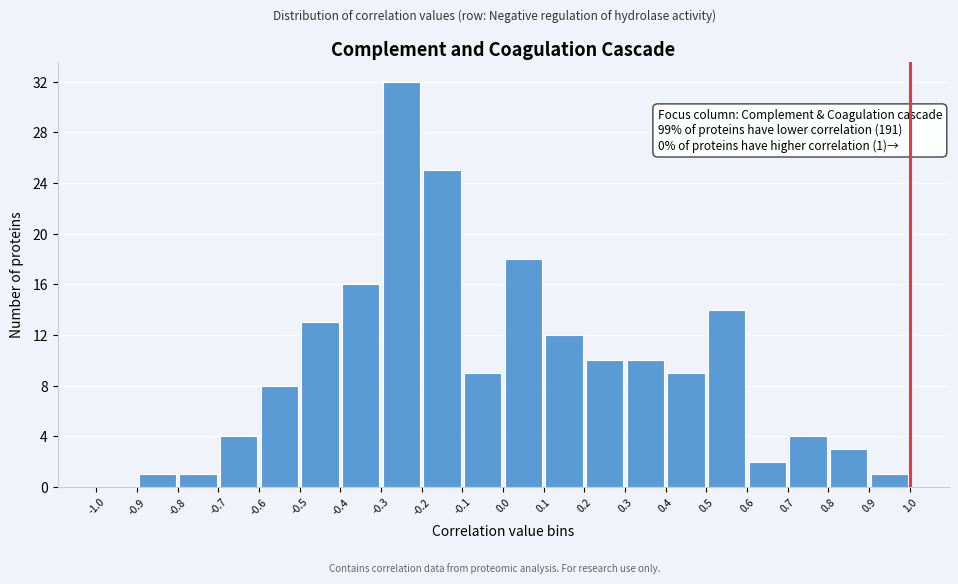

Which range on the x-axis has the tallest bar?

-0.3 to -0.2